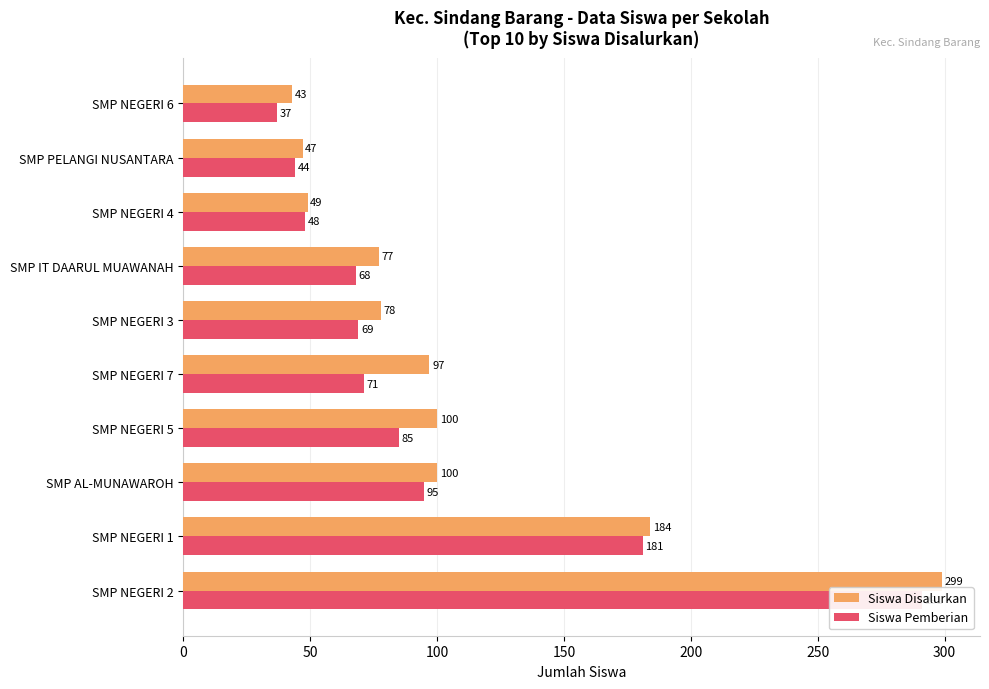

What are all the series names shown in the legend?

Siswa Disalurkan, Siswa Pemberian